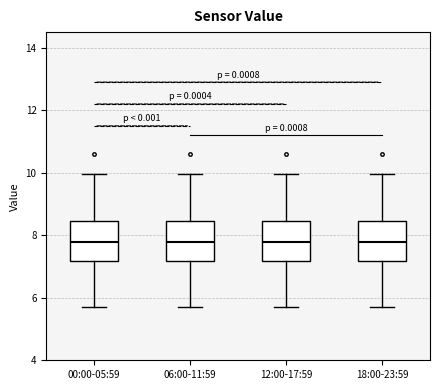

Reading left to right, transcribe this box plot: for each box, give where its median line is, the range the box spans, and where its two whiskers end, as read against the y-axis. The values are not printed on the chart, so give them approximately, as read against the axis.

00:00-05:59: median 7.8, box 7.2 to 8.4, whiskers 5.8 to 10.0
06:00-11:59: median 7.8, box 7.2 to 8.4, whiskers 5.8 to 10.0
12:00-17:59: median 7.8, box 7.2 to 8.4, whiskers 5.8 to 10.0
18:00-23:59: median 7.8, box 7.2 to 8.4, whiskers 5.8 to 10.0